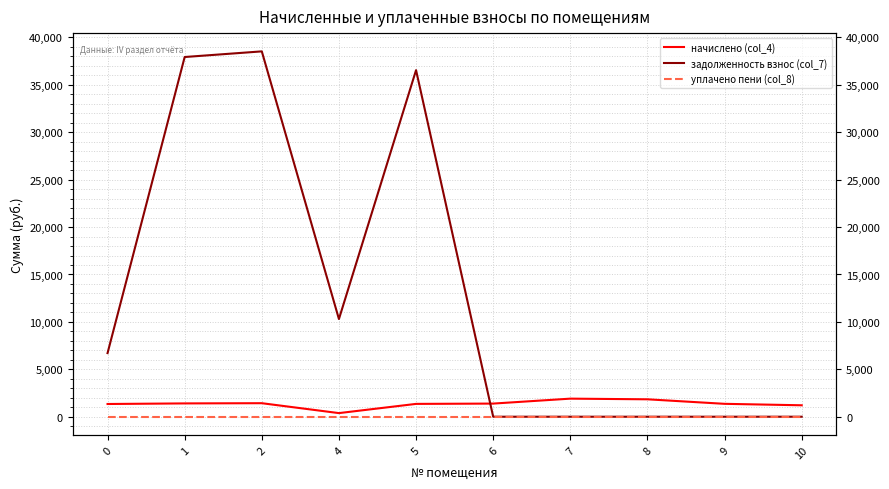

Between 5 and 8, which is larger?

8